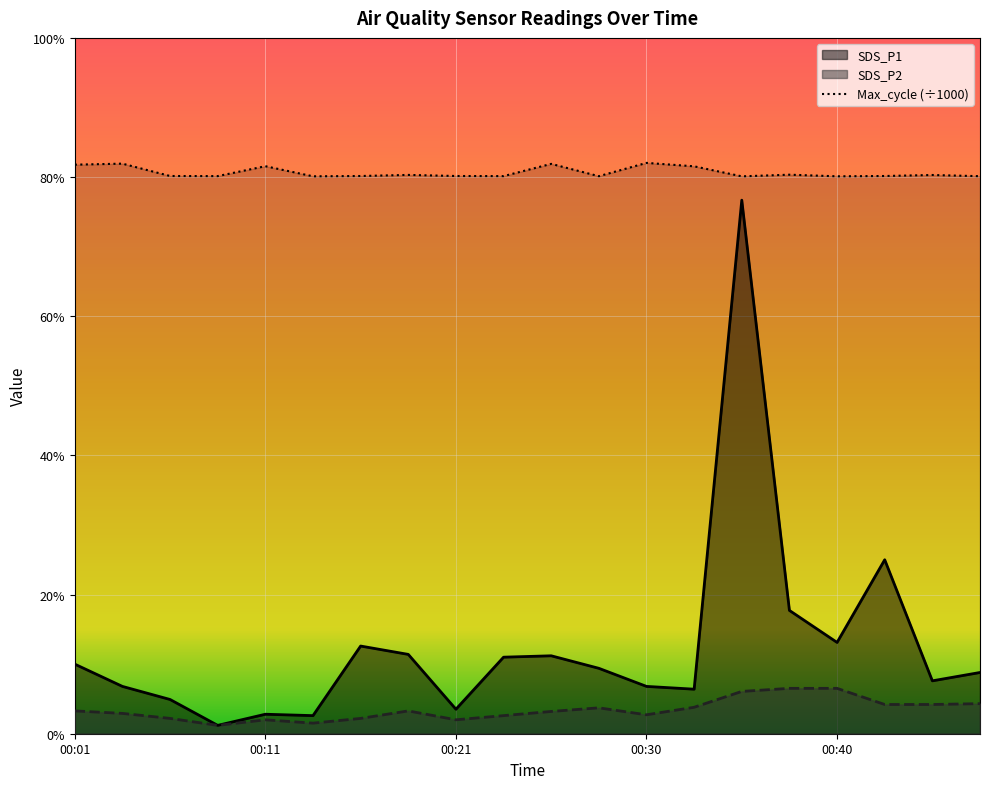

Is it true that Max_cycle equals 20.0 at 00:16?

True